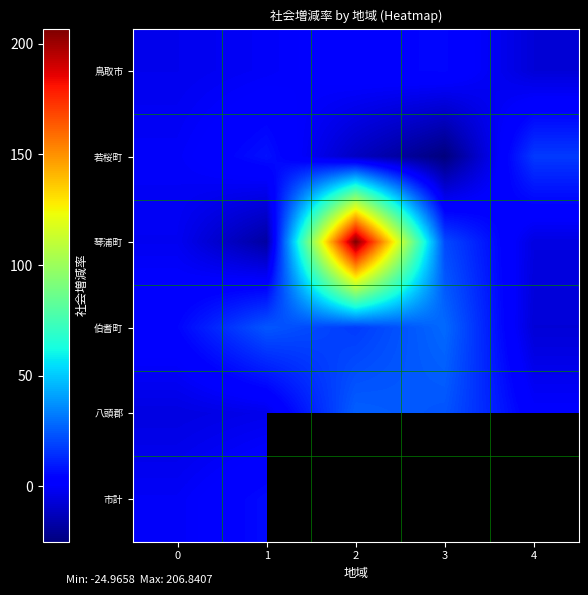

Between 3 and 0, which is larger?

3